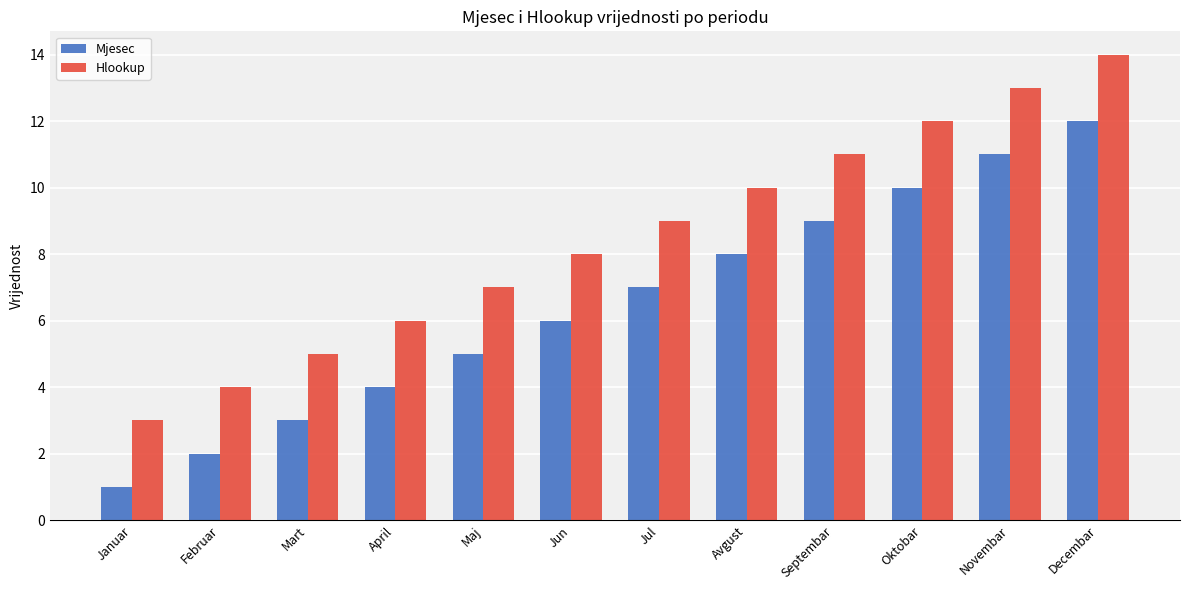

How many series are shown in this chart?

2